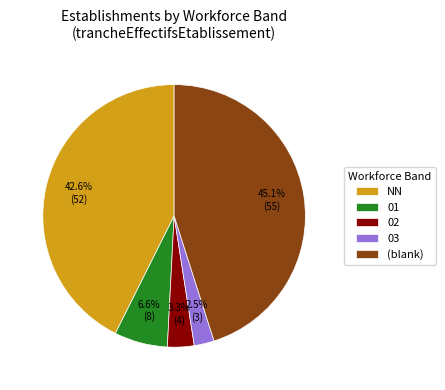

What is the smallest slice in the pie chart?

03